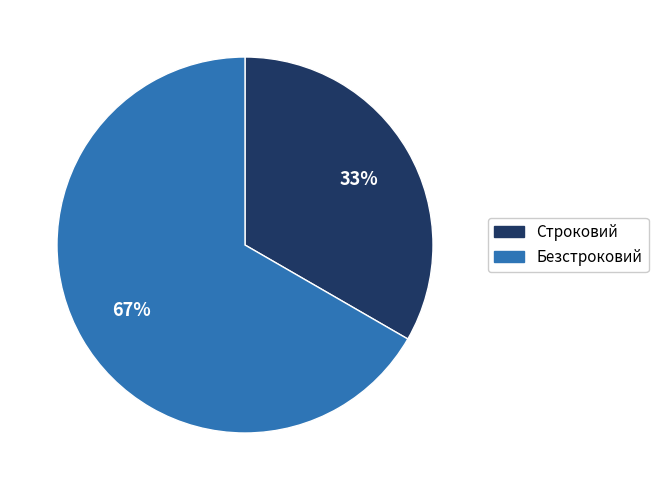

What percentage is the Безстроковий slice, to the nearest percent?

67%